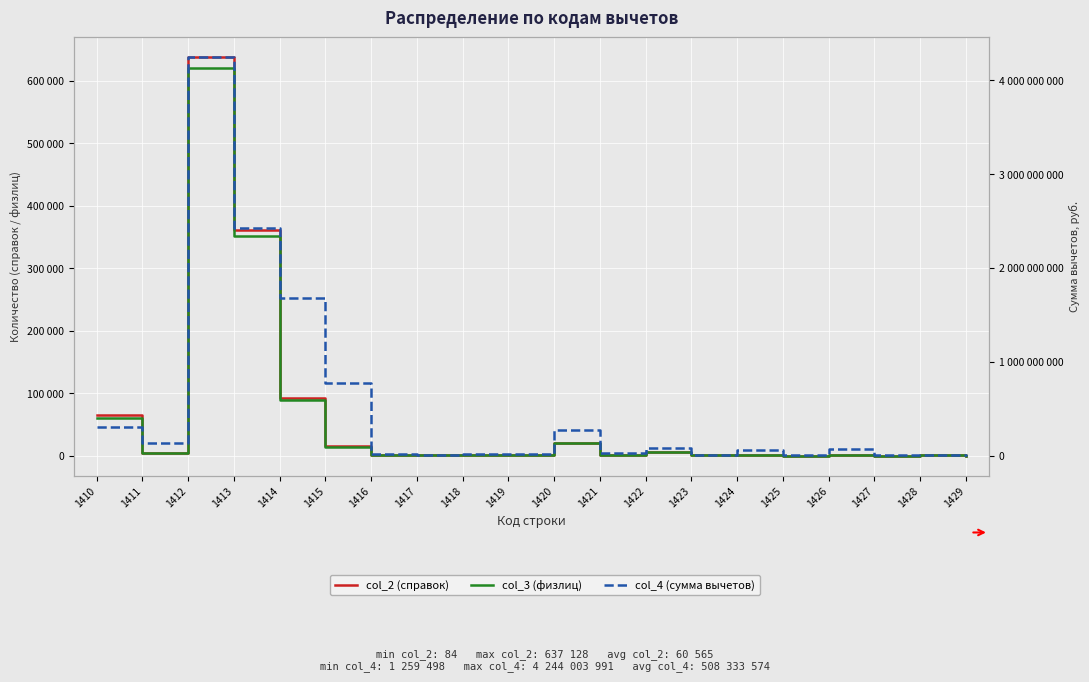

True or false: col_4 (сумма вычетов) and col_2 (справок) intersect in this chart.

False